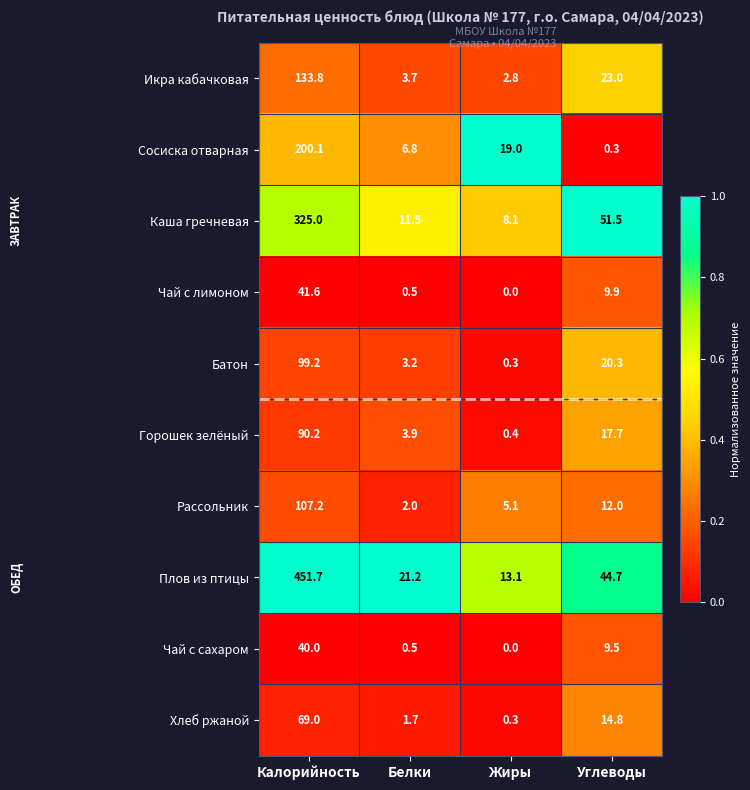

What is the spread (max minus min) of values at Калорийность?

411.7